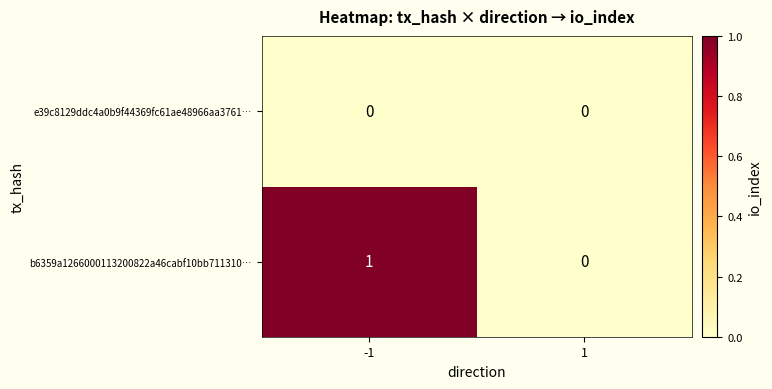

Reading left to right, extract all data points from this chart.

e39c8129ddc4a0b9f44369fc61ae48966aa3761…: 0	0
b6359a1266000113200822a46cabf10bb711310…: 1	0